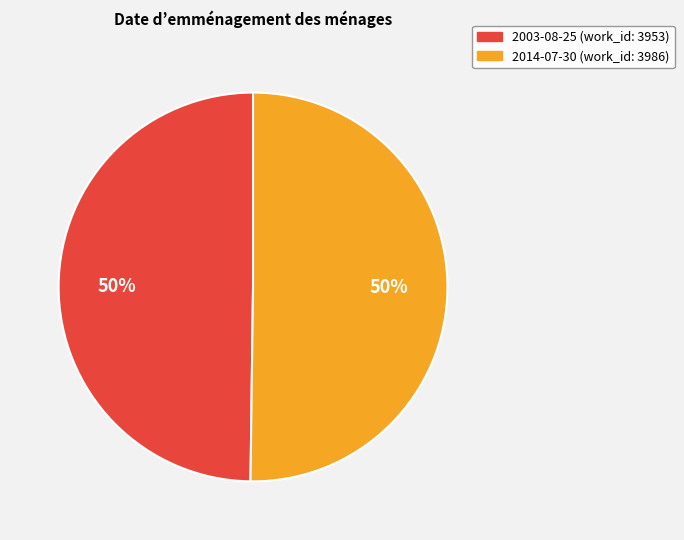

True or false: 2014-07-30 accounts for 36% of the total.

False